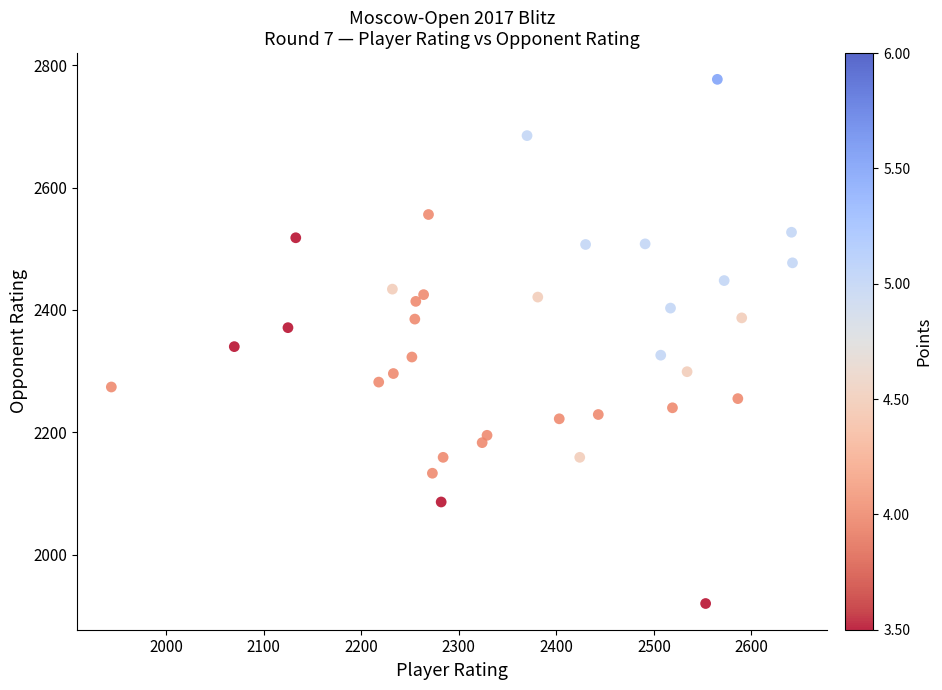

What is the range of X values (max minus min)?

698